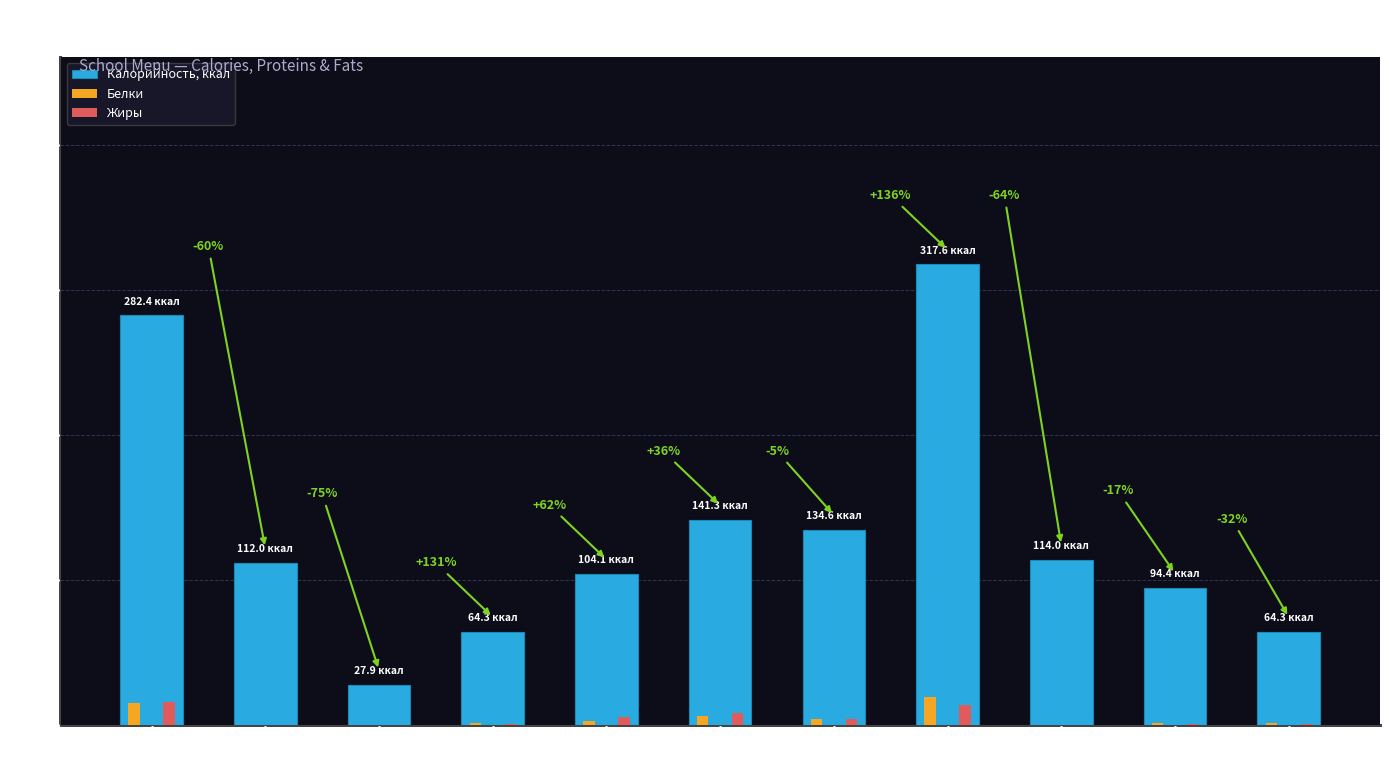

At which label does Калорийность, ккал reach its peak?

Голубцы